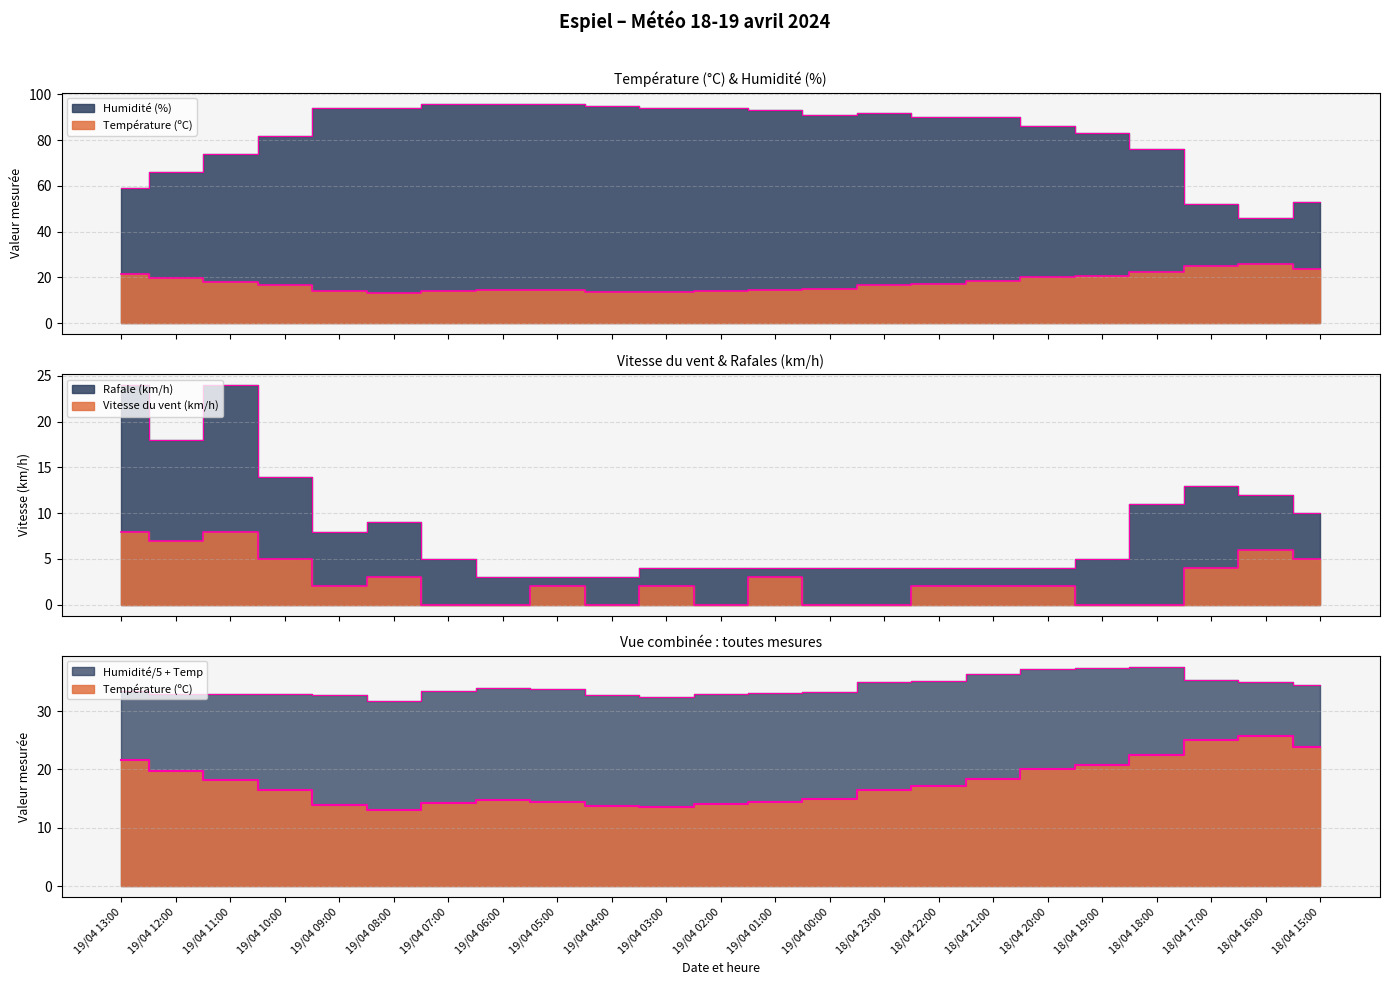

What is the difference between the maximum and second lowest values in the Rafale (km/h) series?

21.0